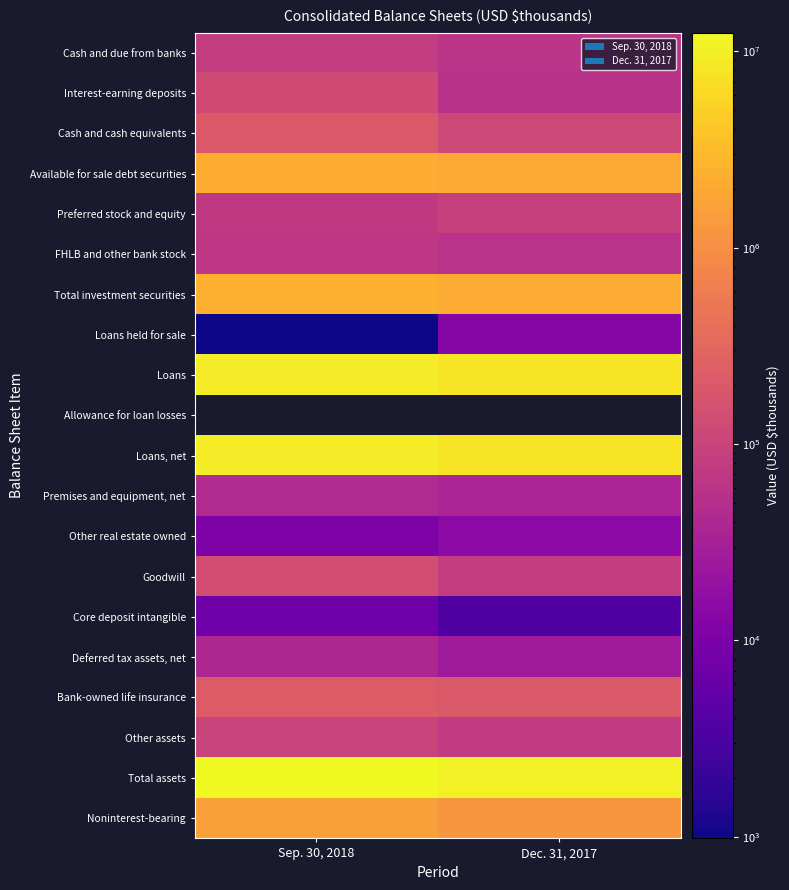

At which label does FHLB and other bank stock reach its minimum?

Dec. 31, 2017